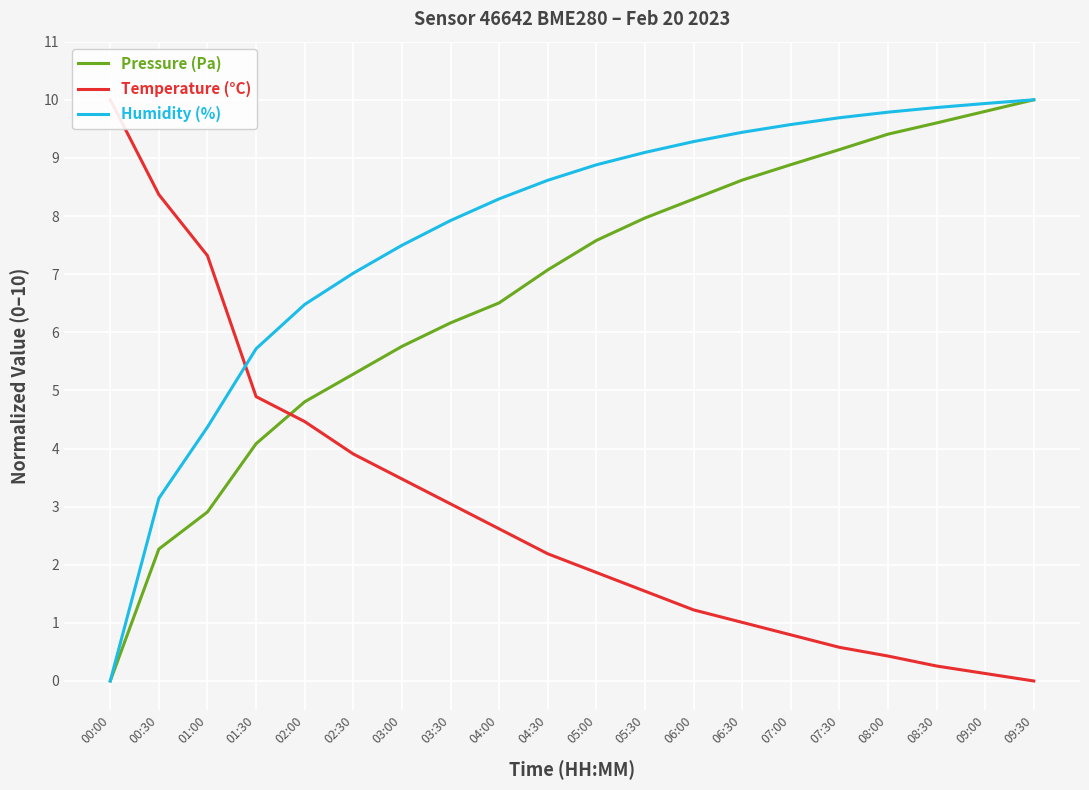

What is the difference between the highest and lowest values at 01:00?

4.4